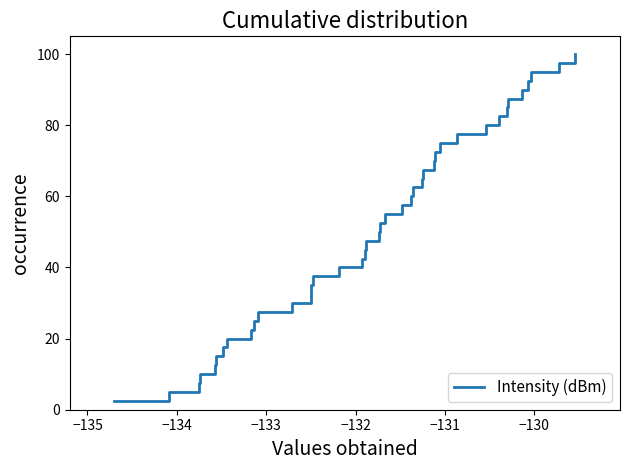

What is the difference between the maximum and minimum values?

97.5